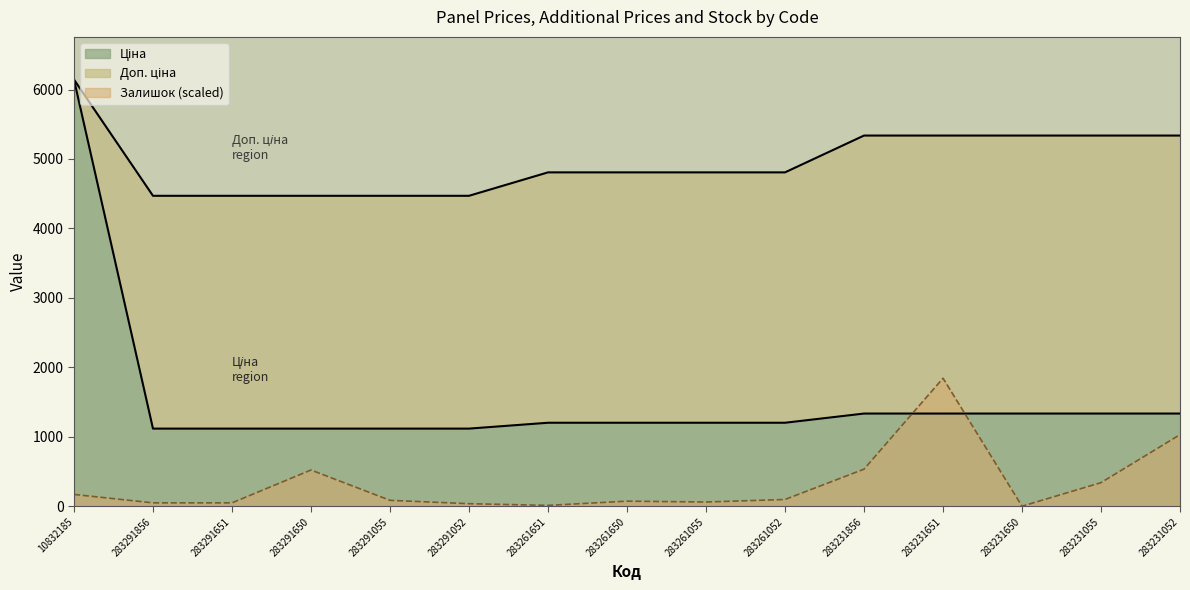

List the series in order of their peak value, lowest first.

Залишок, Ціна, Доп. ціна